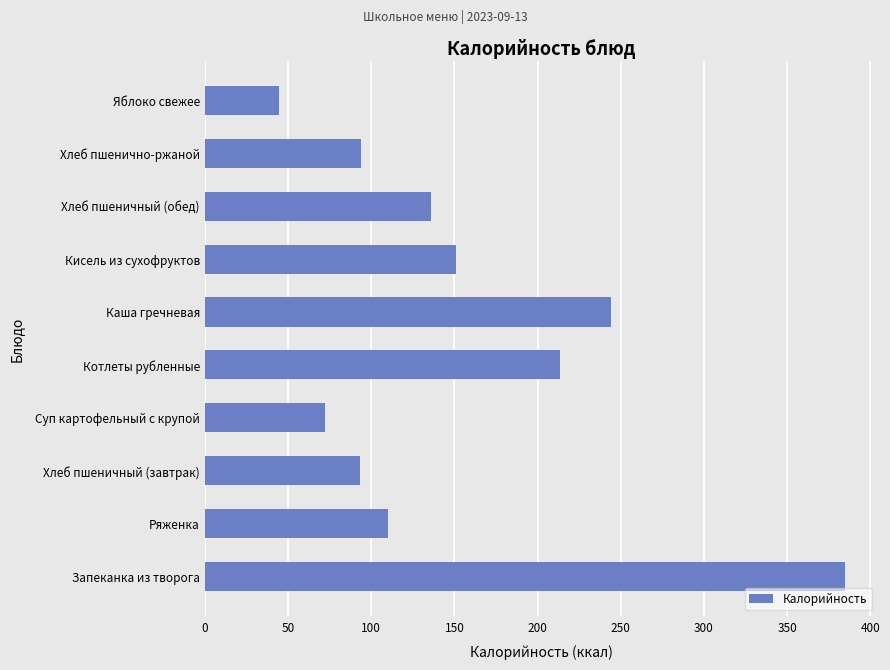

Which has a higher value, Котлеты рубленные or Яблоко свежее?

Котлеты рубленные